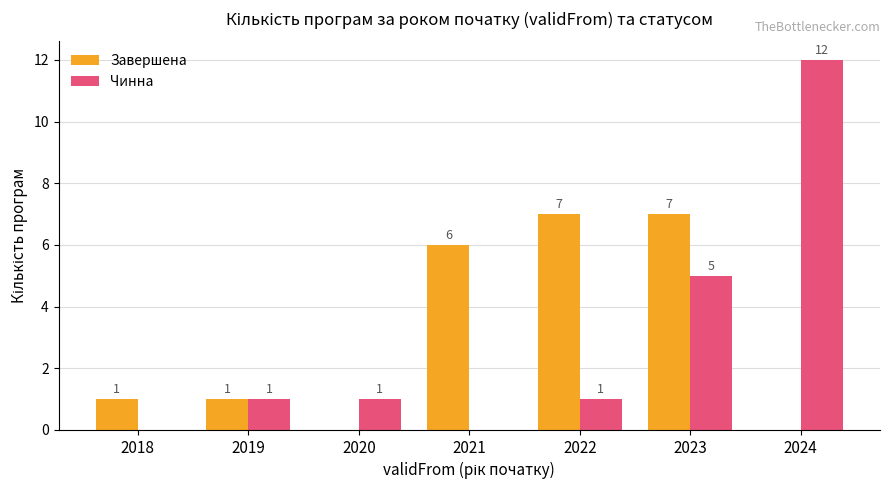

How many categories are shown in the chart?

7